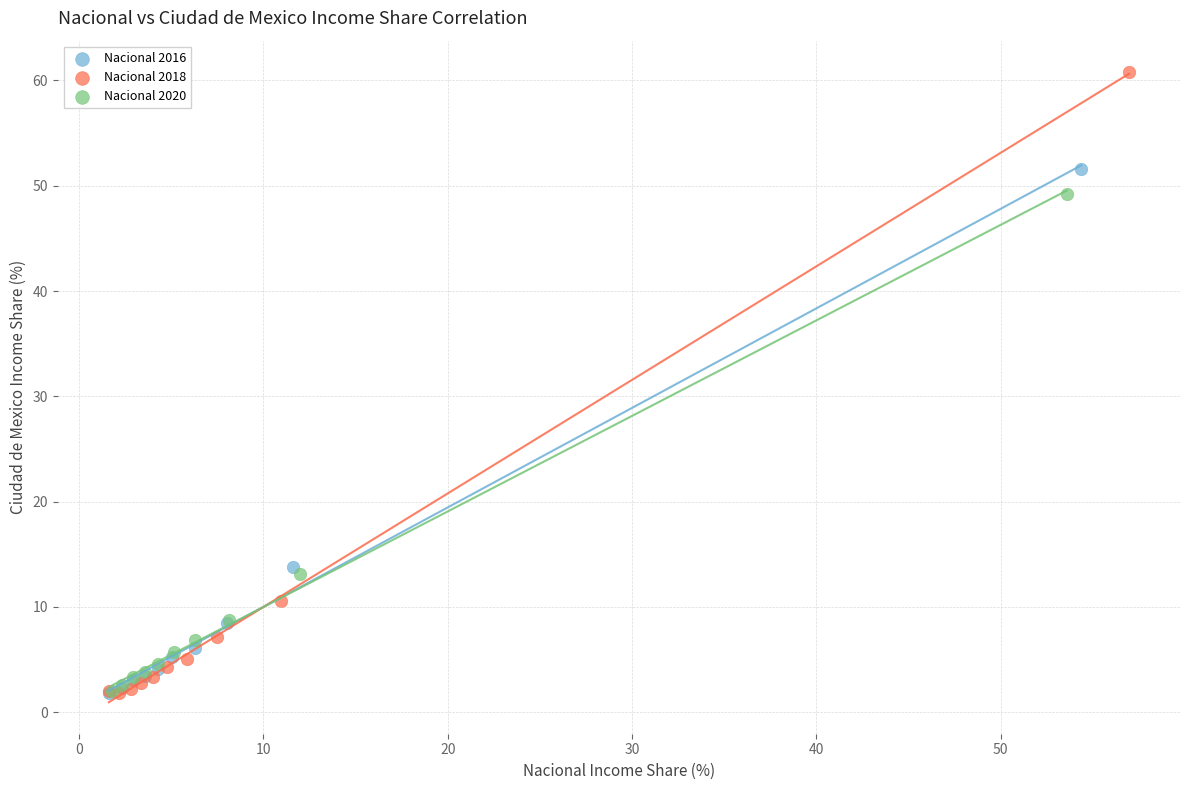

Which series has the widest spread of Y values?

Nacional 2018